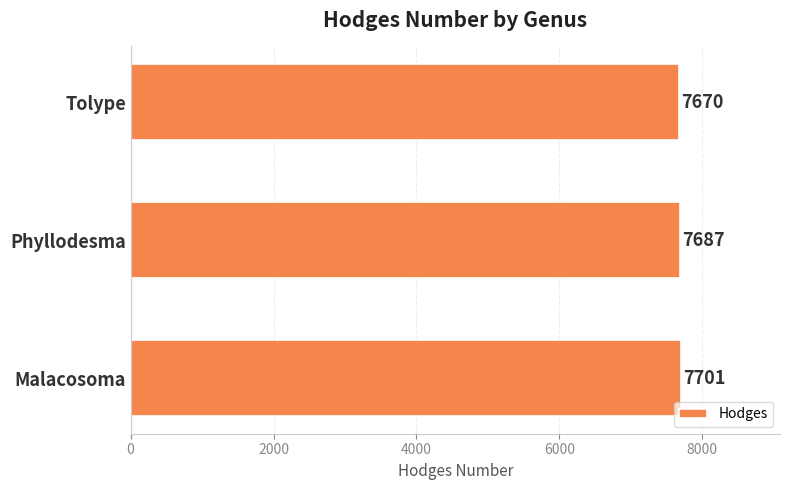

Count the number of categories in the chart.

3